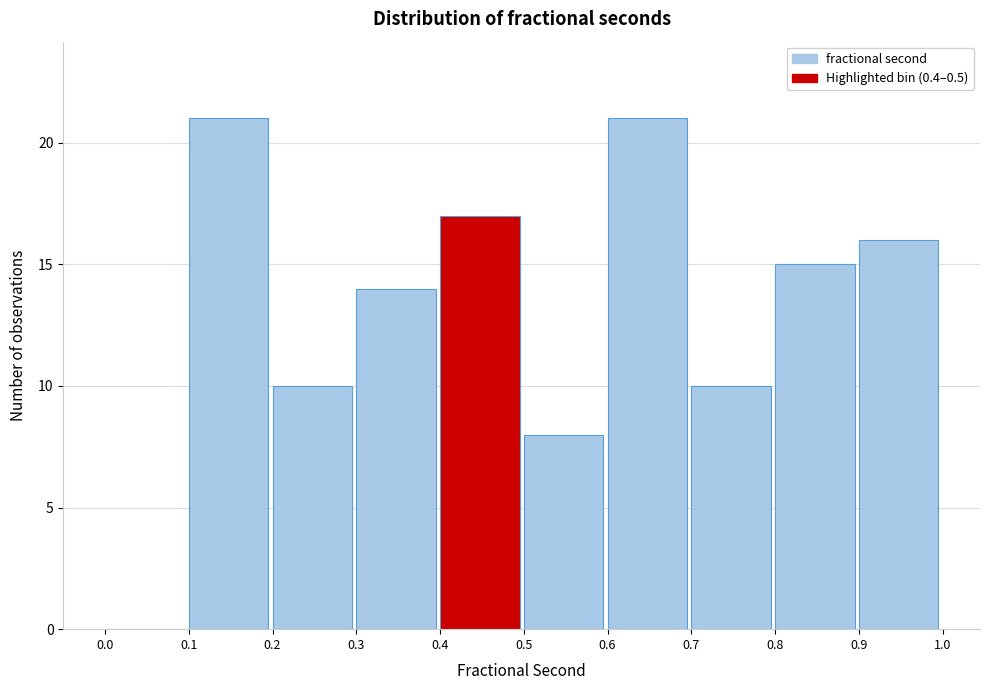

Reading left to right, list every bar in this chart as the range it spans on the x-axis followed by its height. The values are not printed on the chart, so give them approximately, as read against the axis.

0.0 to 0.1: 0
0.1 to 0.2: 21
0.2 to 0.3: 10
0.3 to 0.4: 14
0.4 to 0.5: 17
0.5 to 0.6: 8
0.6 to 0.7: 21
0.7 to 0.8: 10
0.8 to 0.9: 15
0.9 to 1.0: 16